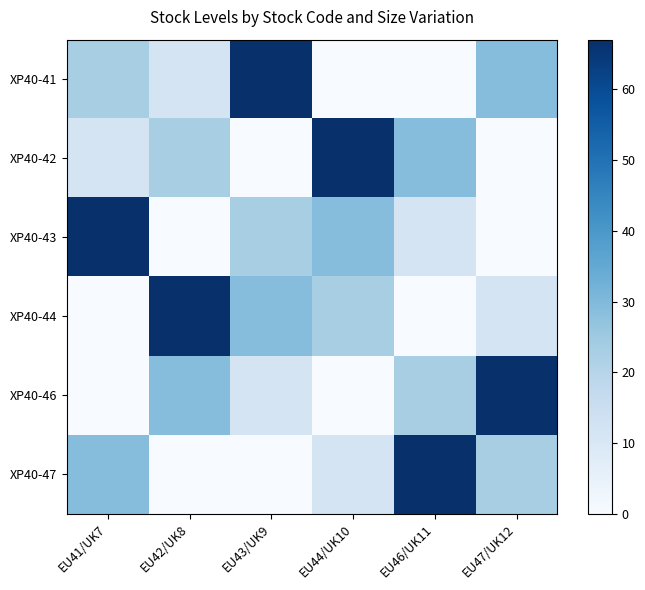

List the series in order of their peak value, lowest first.

XP40-41, XP40-42, XP40-43, XP40-44, XP40-46, XP40-47